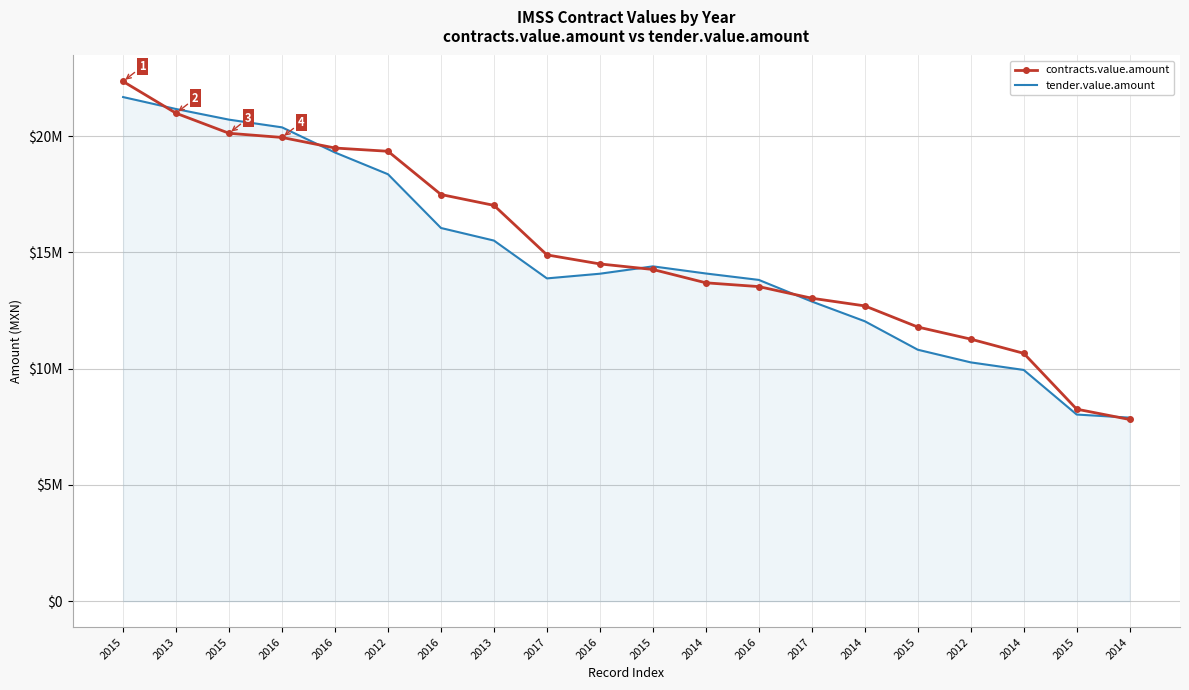

What are all the series names shown in the legend?

contracts.value.amount, tender.value.amount